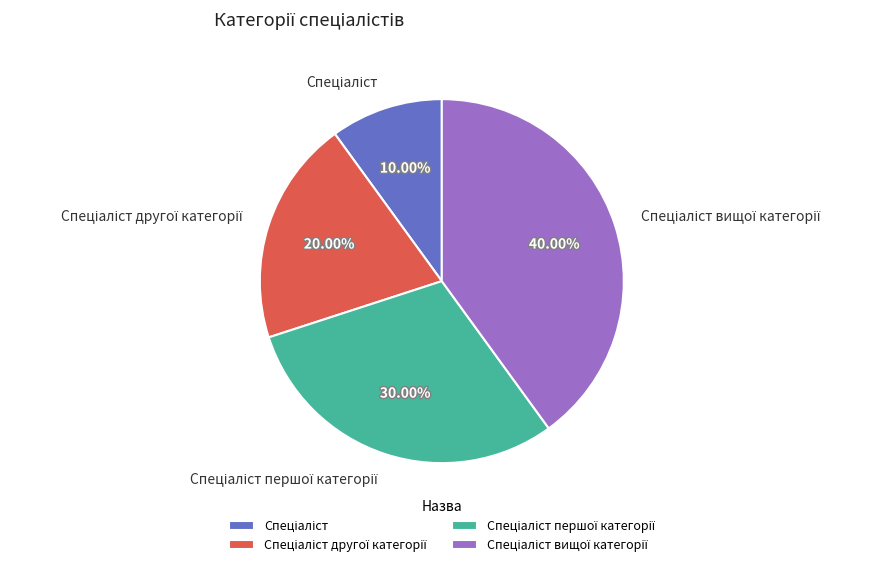

Is there any slice that represents more than half of the pie?

No